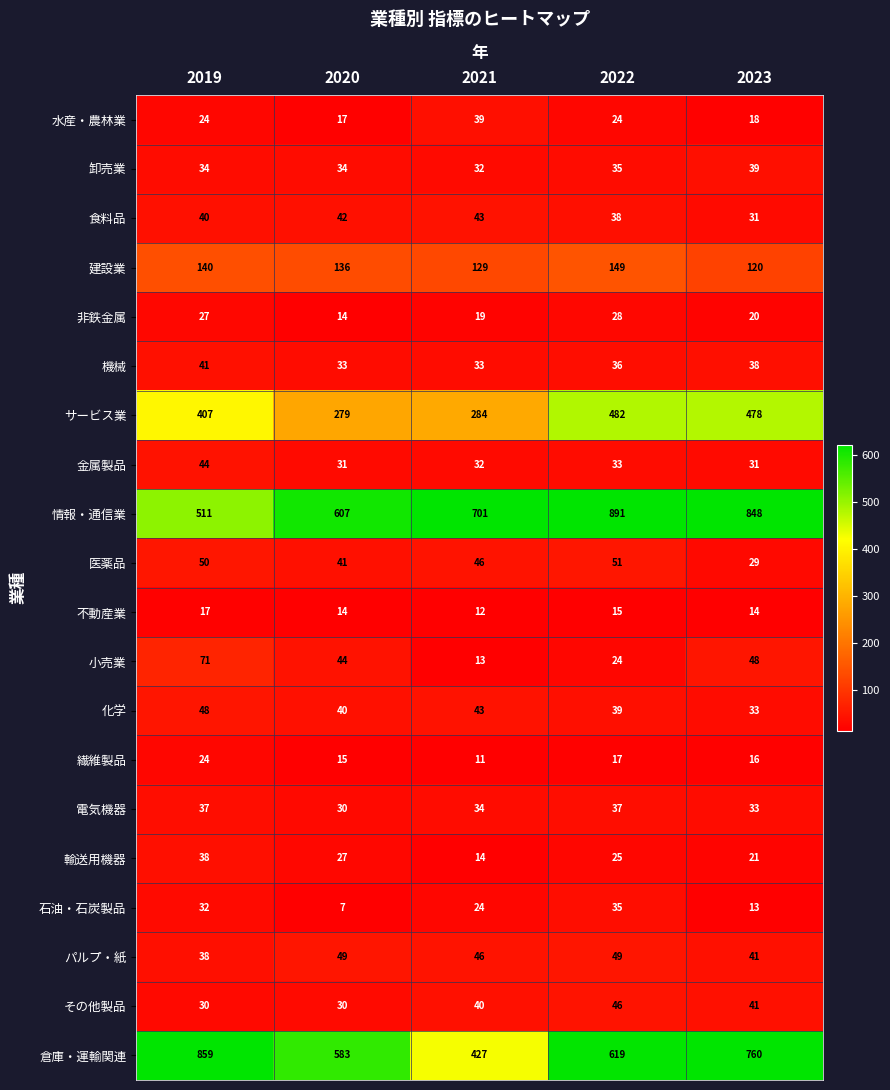

Which series has the widest spread of values?

倉庫・運輸関連